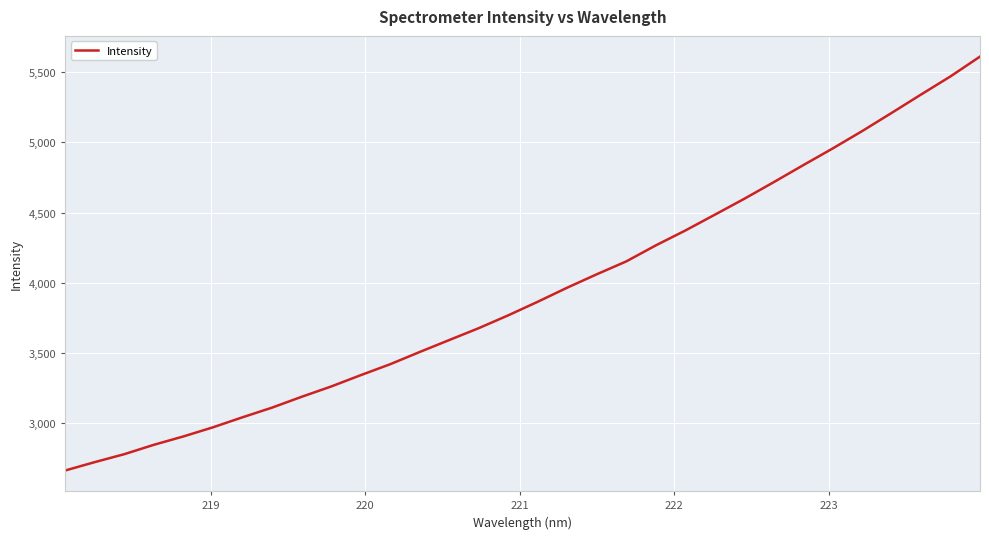

How many lines are shown in the chart?

1